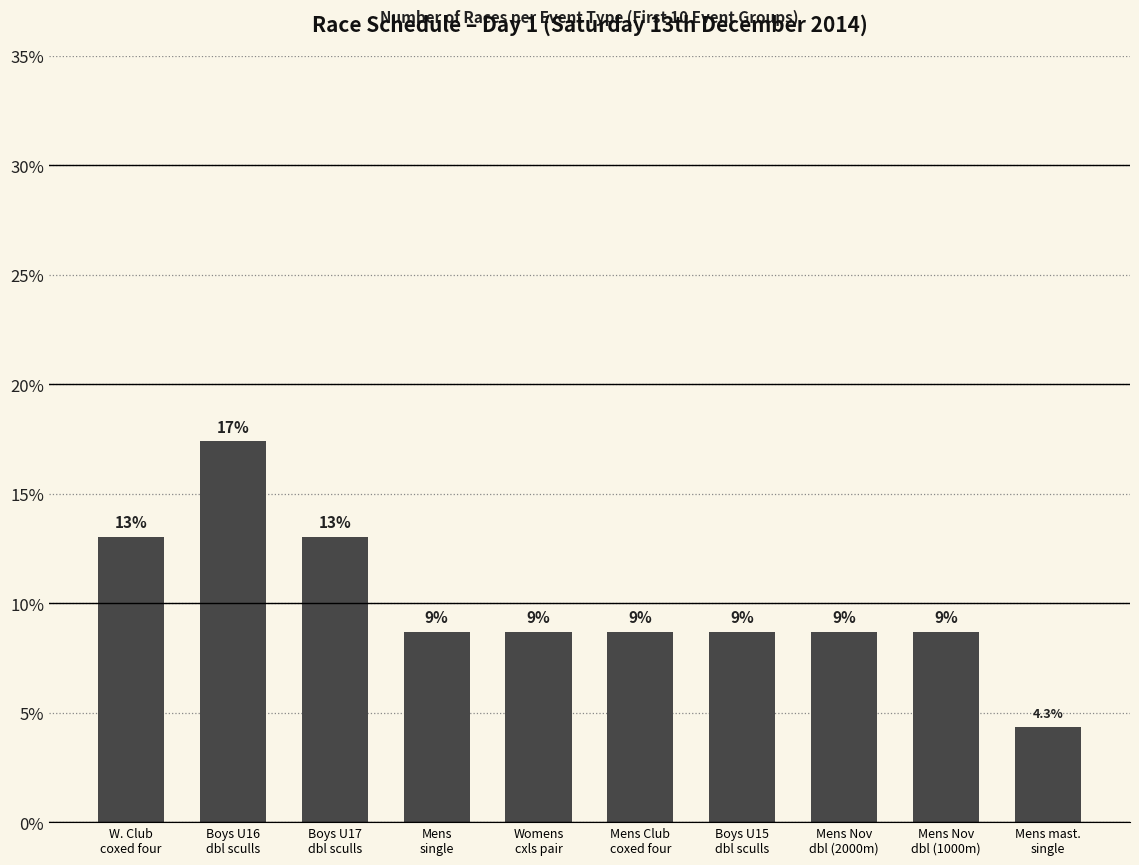

What is the label of the 2nd bar from the right?

Mens Nov
dbl (1000m)